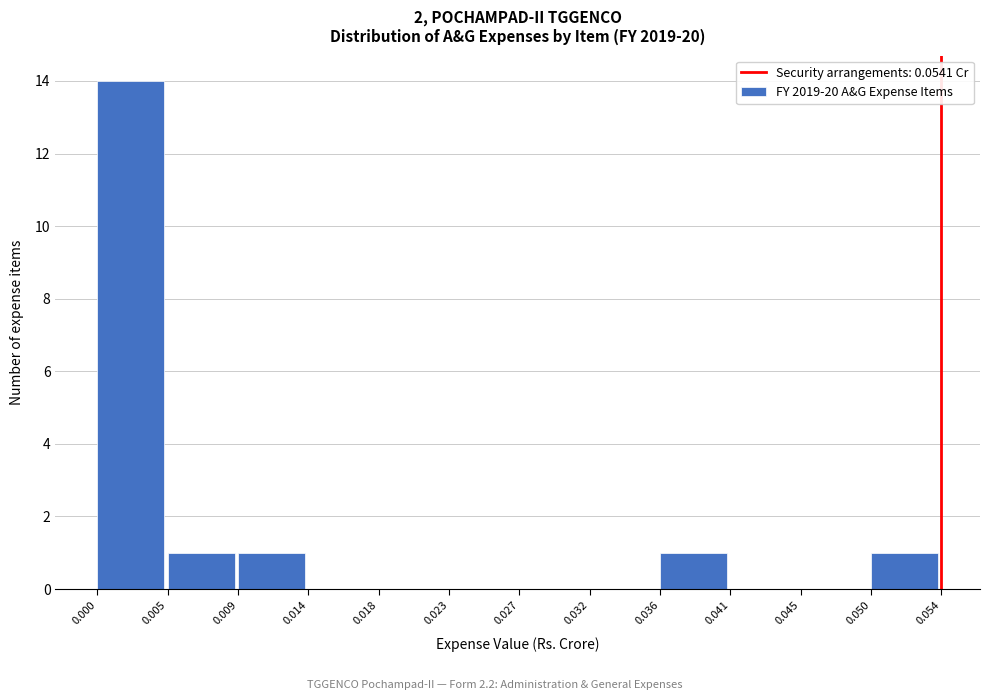

Reading left to right, list every bar in this chart as the range it spans on the x-axis followed by its height. The values are not printed on the chart, so give them approximately, as read against the axis.

0.000 to 0.005: 14
0.005 to 0.009: 1
0.009 to 0.014: 1
0.014 to 0.018: 0
0.018 to 0.023: 0
0.023 to 0.027: 0
0.027 to 0.032: 0
0.032 to 0.036: 0
0.036 to 0.041: 1
0.041 to 0.045: 0
0.045 to 0.050: 0
0.050 to 0.054: 1